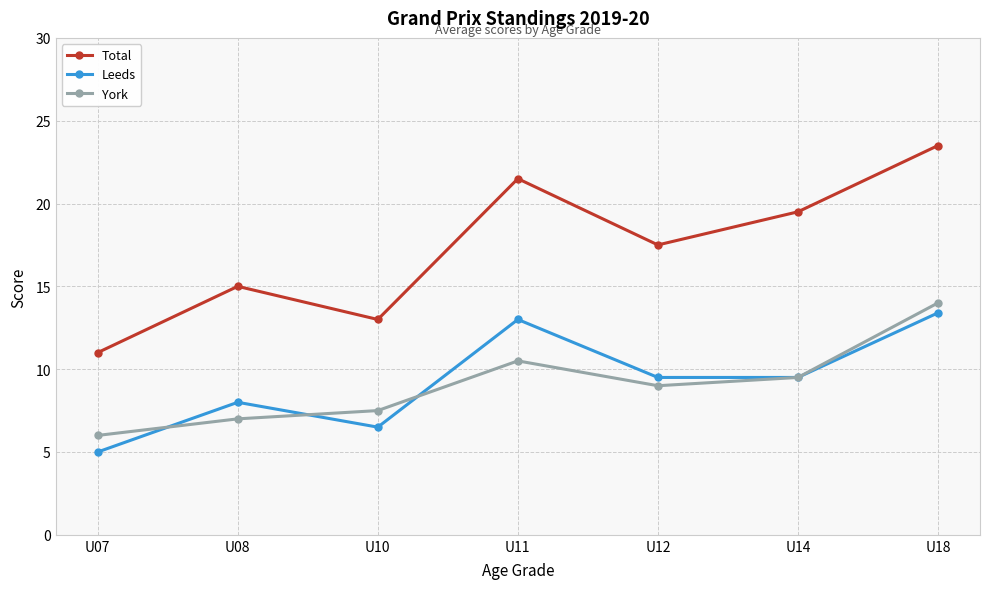

At which label does York first exceed 9?

U11